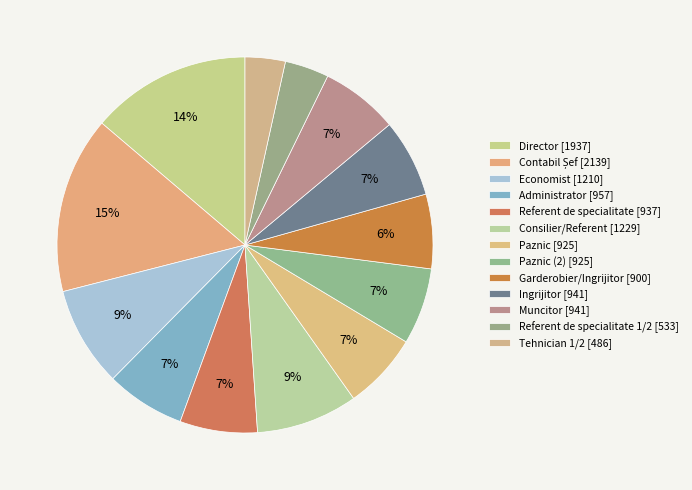

Count the number of slices in the pie.

13